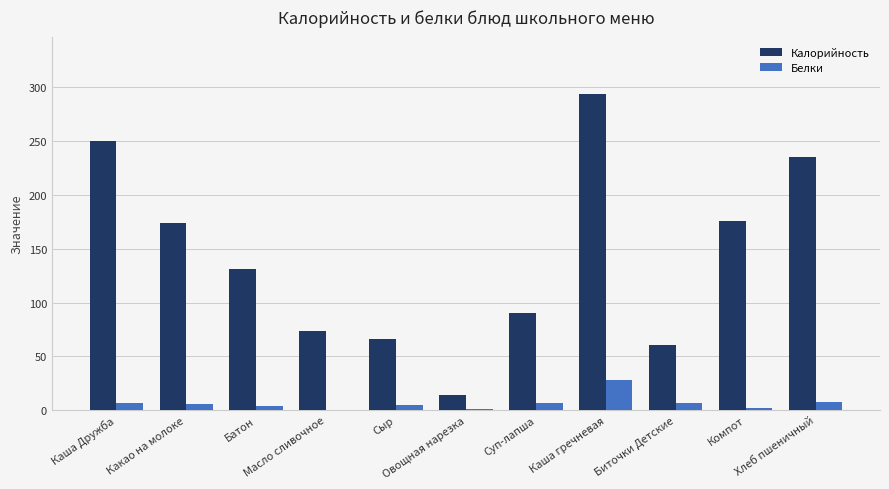

What is the sum of the Белки values at Каша гречневая and Каша Дружба?

35